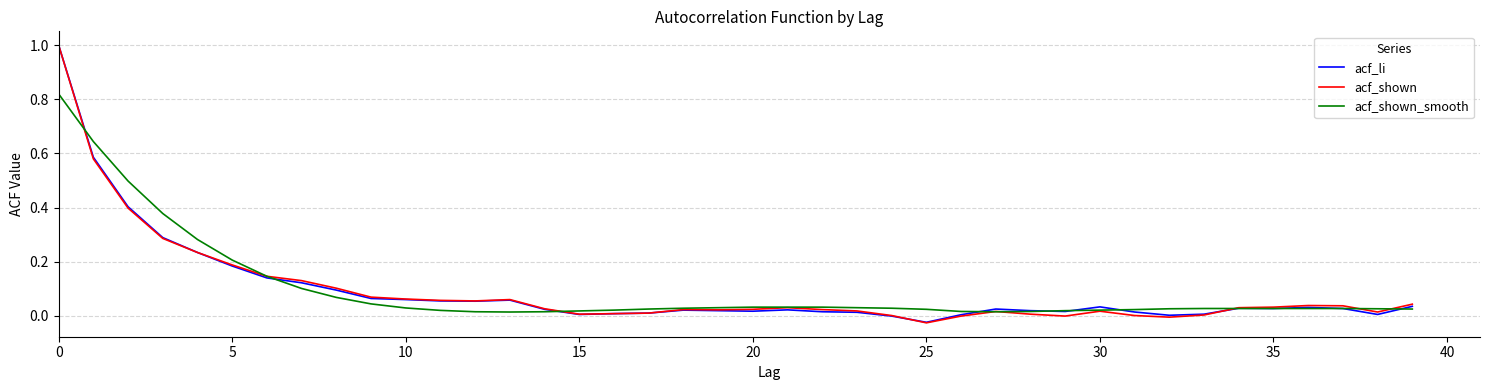

What is the maximum value for acf_li?

1.0